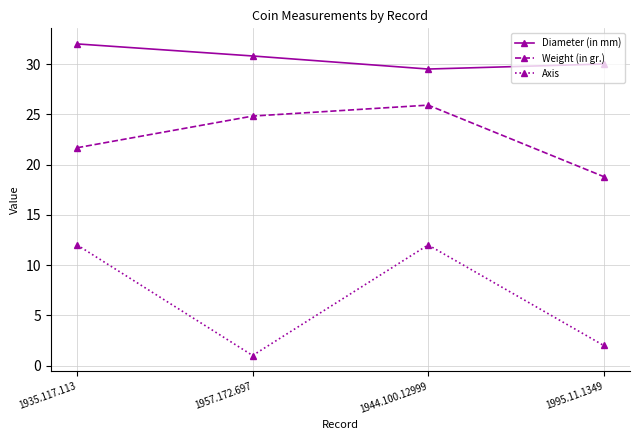

Reading left to right, transcribe all the data shown in this chart.

Diameter (in mm): 1935.117.113=32.0	1957.172.697=30.8	1944.100.12999=29.5	1995.11.1349=30.0
Weight (in gr.): 1935.117.113=21.7	1957.172.697=24.8	1944.100.12999=25.9	1995.11.1349=18.8
Axis: 1935.117.113=12.0	1957.172.697=1.0	1944.100.12999=12.0	1995.11.1349=2.0